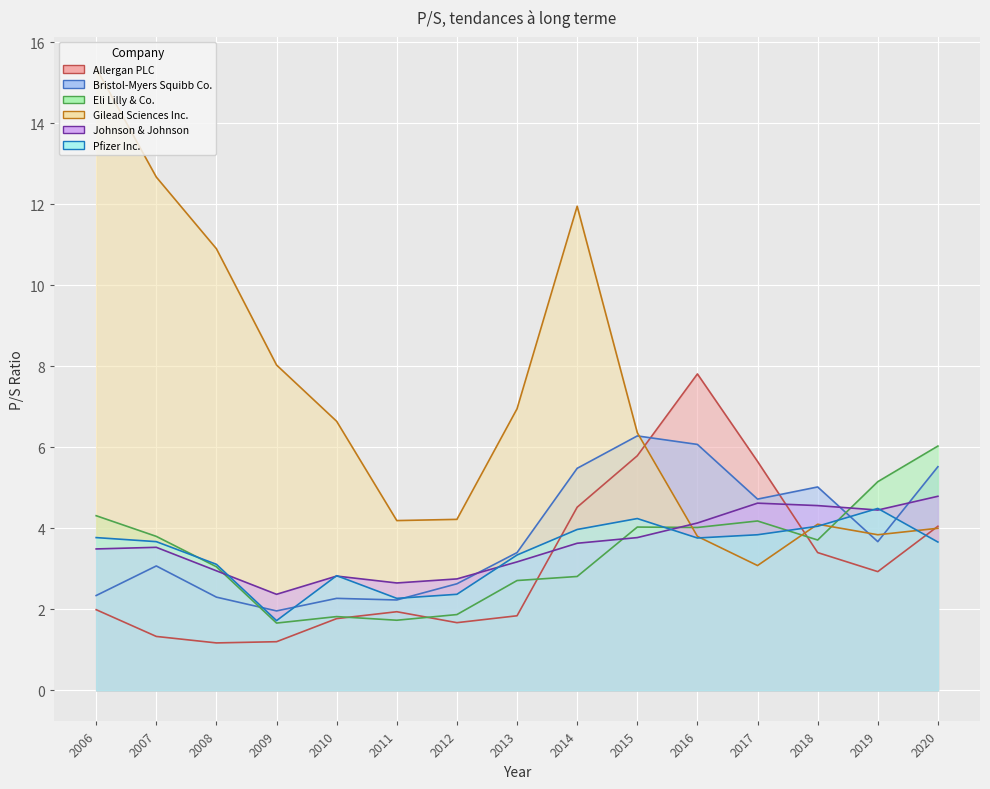

At which label is Gilead Sciences Inc. closest to 9?

2009